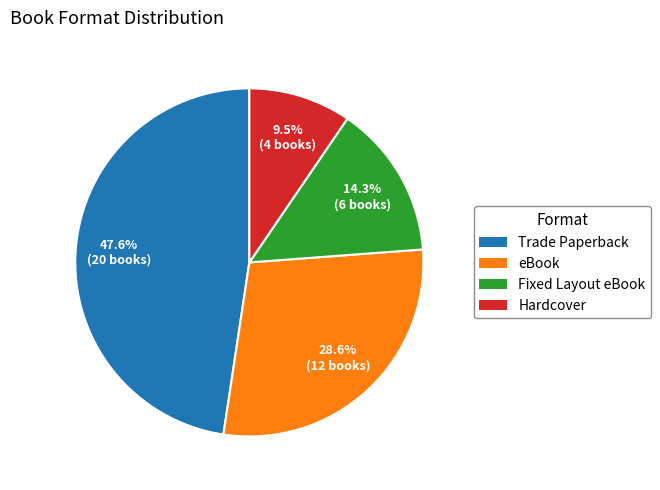

Which category has the biggest portion of the pie?

Trade Paperback